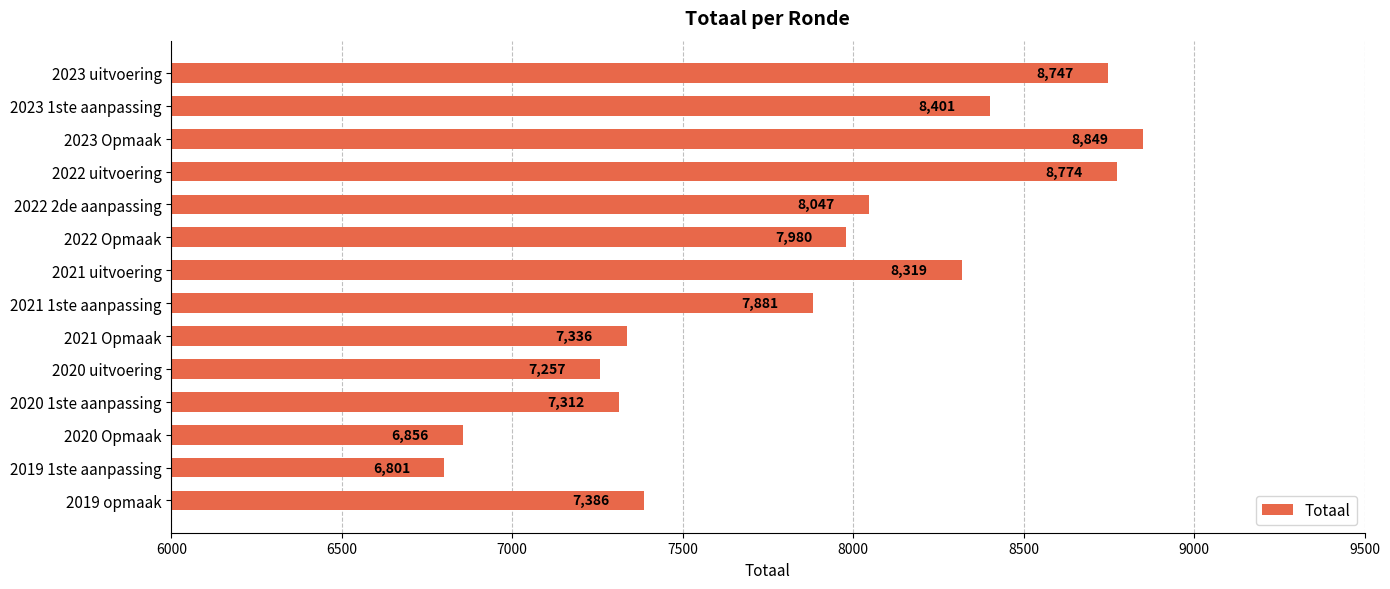

What is the maximum value shown in the chart?

8849